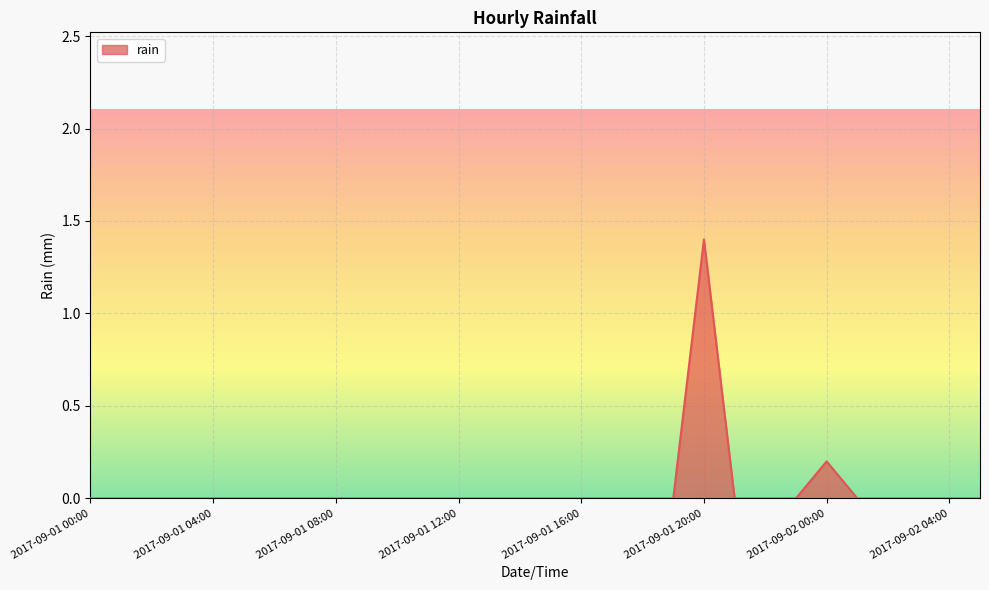

True or false: the data has more than 0 interior local peaks.

True